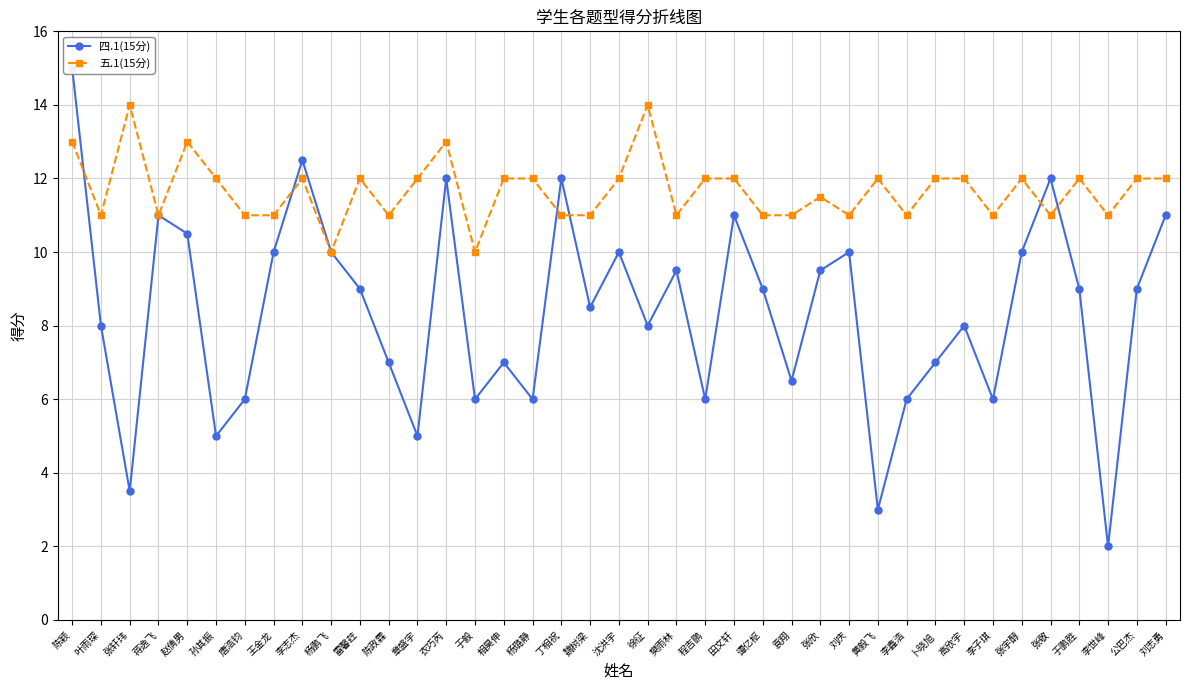

Between 徐征 and 丁相祝, which is larger?

丁相祝